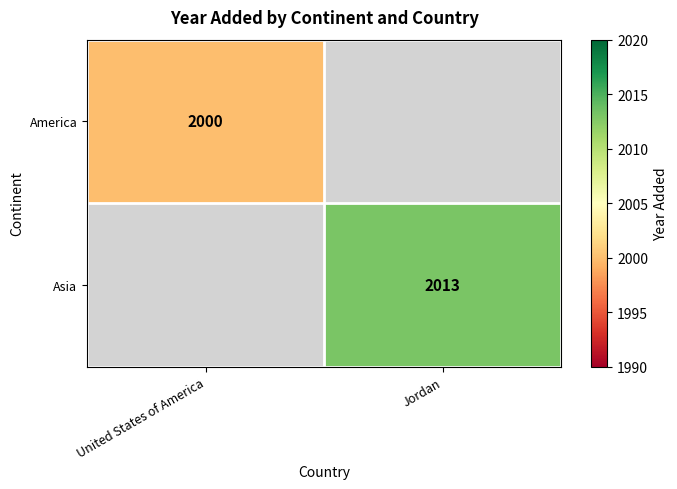

True or false: America has a value of 3285 at United States of America.

False